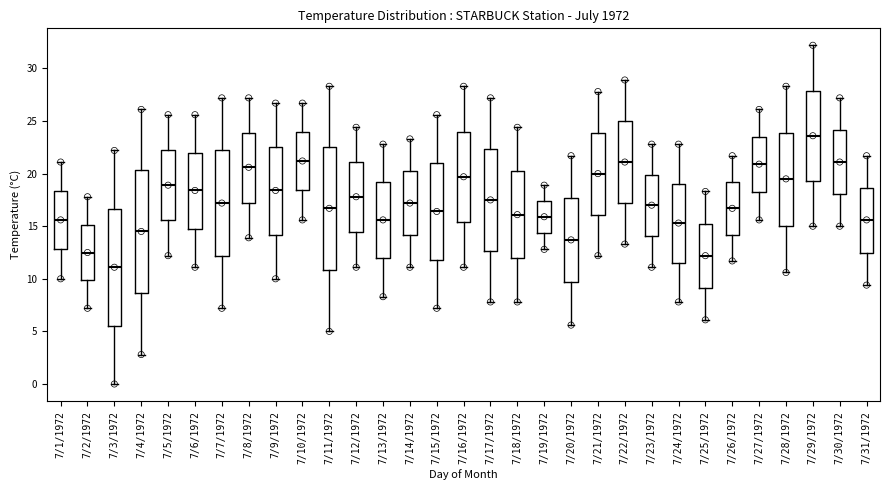

Which box's median line is the highest?

7/29/1972